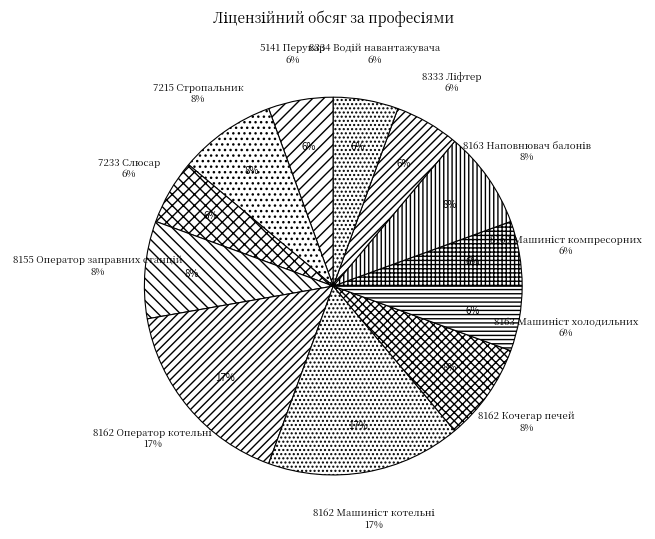

Combined, what portion of the pie is 8155 Оператор заправних станцій and 5141 Перукар?

13.9%